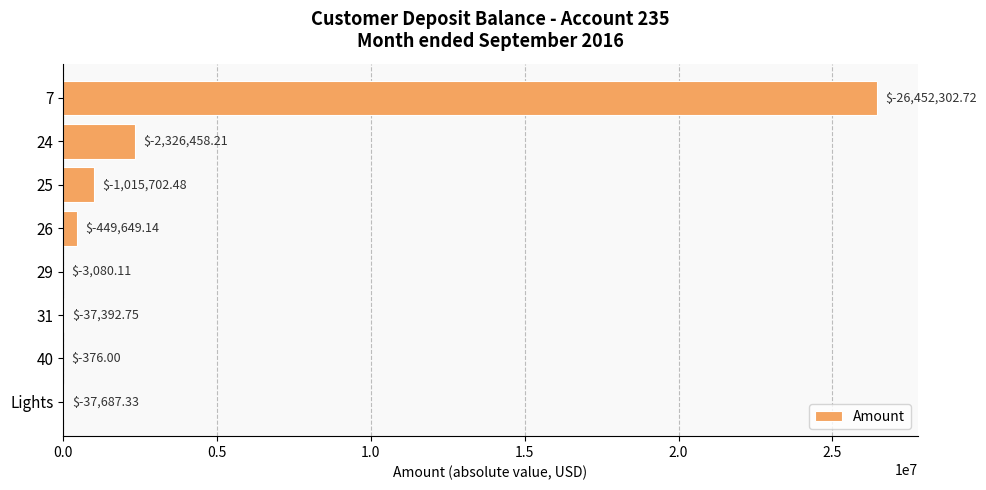

How many bars are there in total?

8